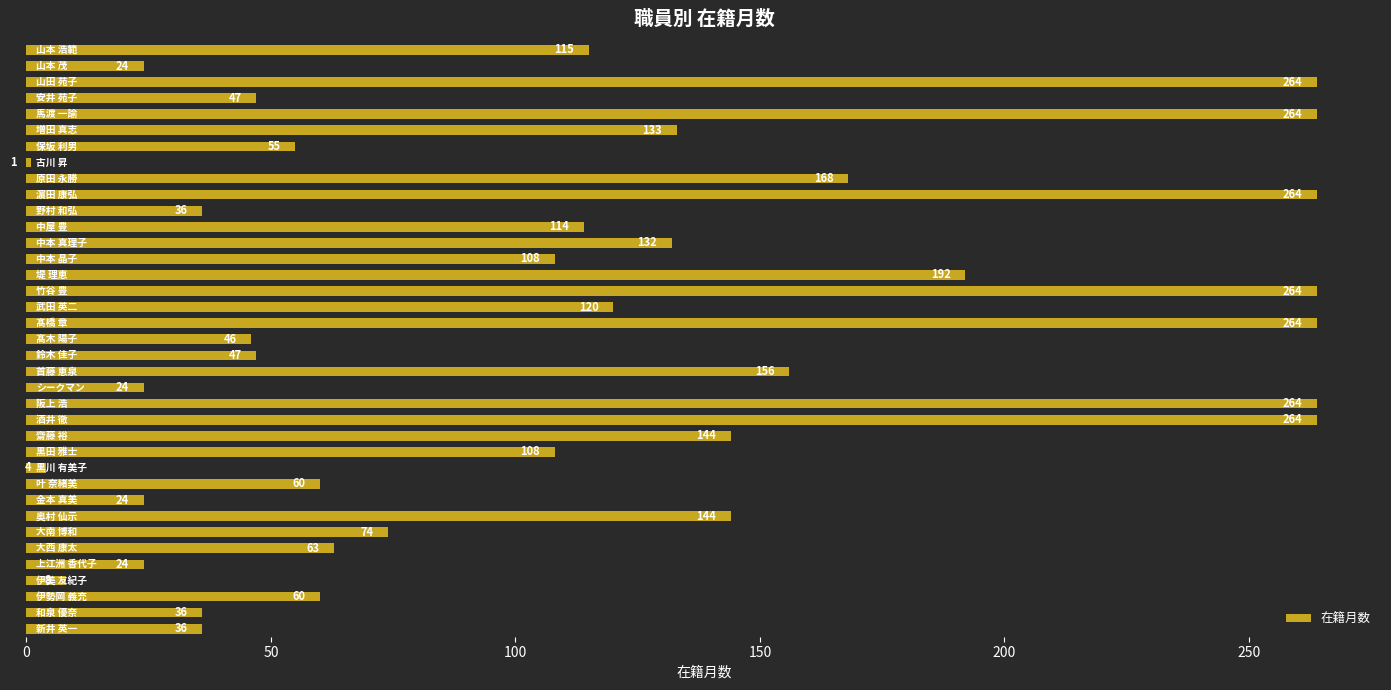

What is the difference between the maximum and minimum values?

263